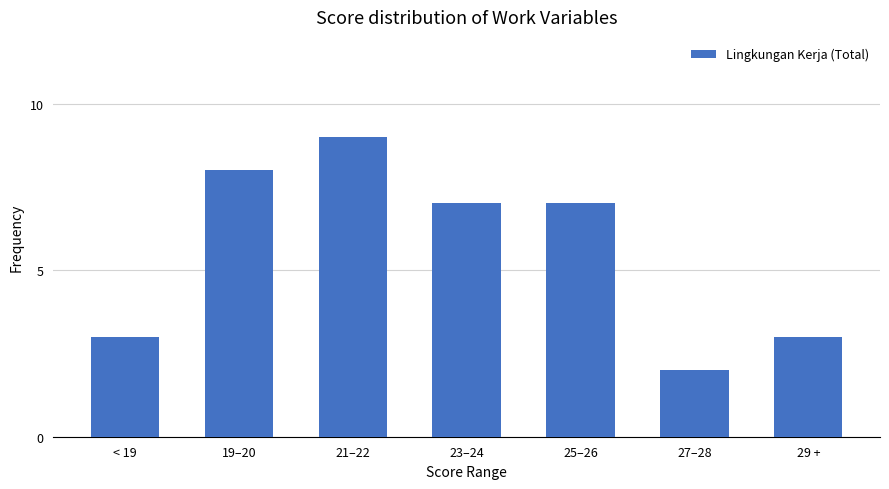

What is the ratio of the value at 25–26 to the value at 29 +?

2.3